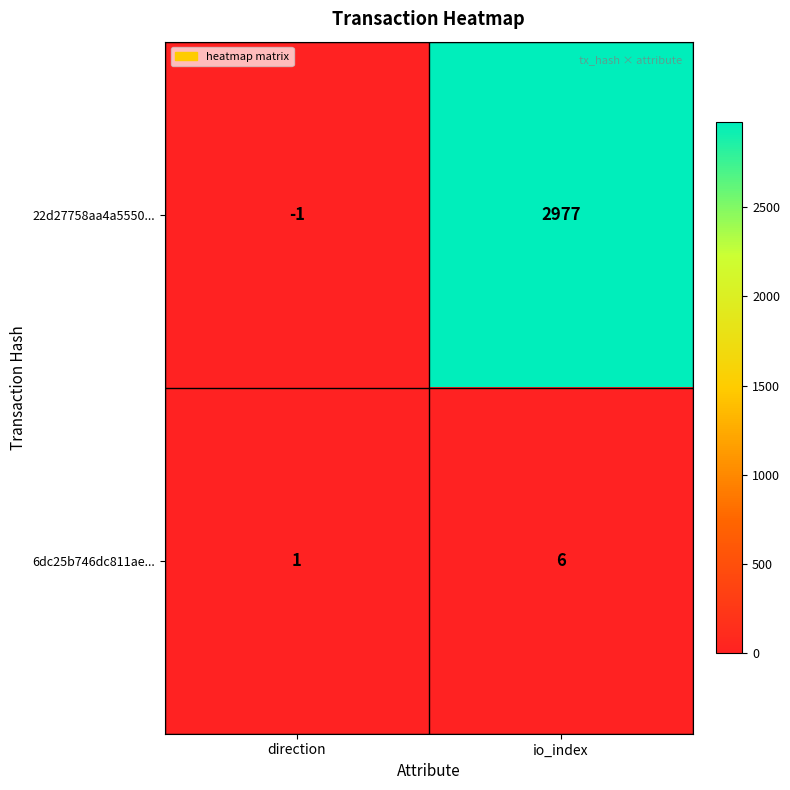

Between direction and io_index, which series saw the biggest shift?

22d27758aa4a5550...